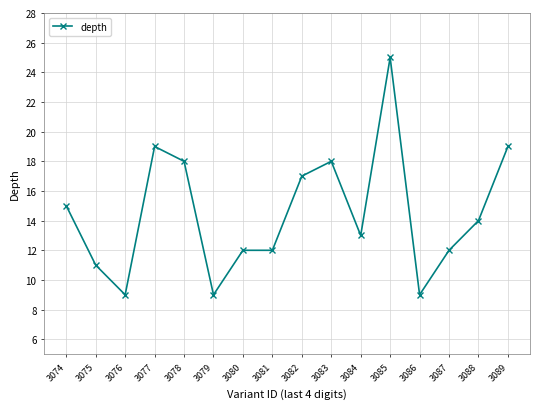

Where is the data nearest to the value 17?

3082